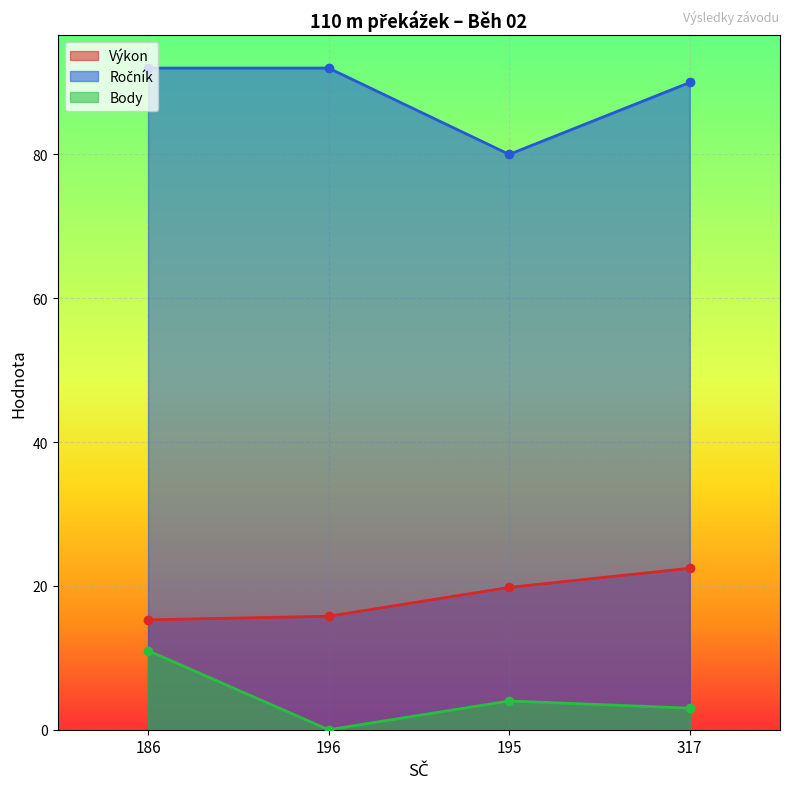

Reading left to right, extract all data points from this chart.

Výkon: 186=15.3	196=15.8	195=19.8	317=22.4
Ročník: 186=92.0	196=92.0	195=80.0	317=90.0
Body: 186=11.0	196=0.0	195=4.0	317=3.0